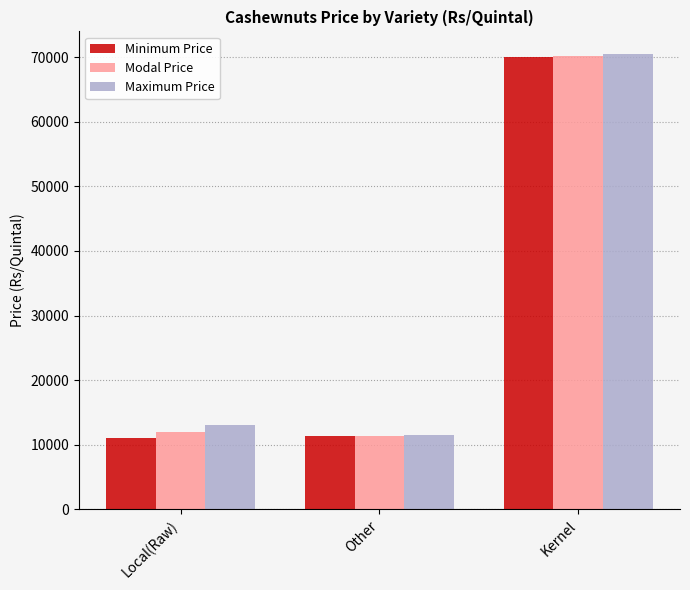

At which label is Minimum Price closest to 40500?

Other